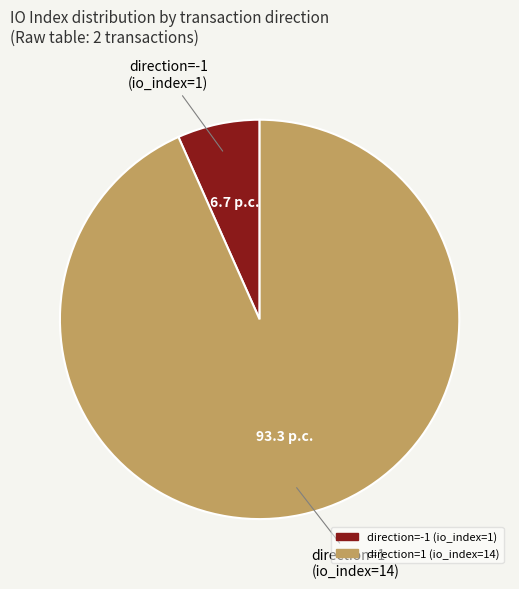

How many segments does this pie chart have?

2